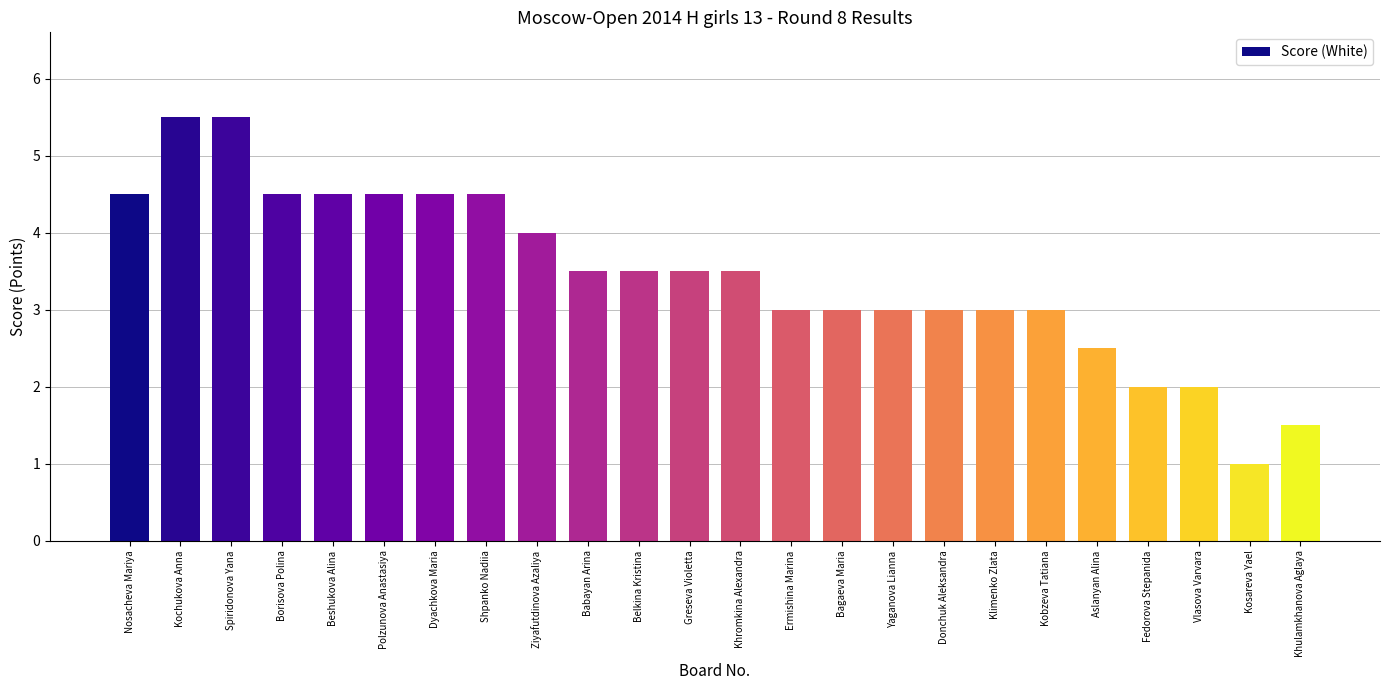

Read the value at Ermishina Marina.

3.0